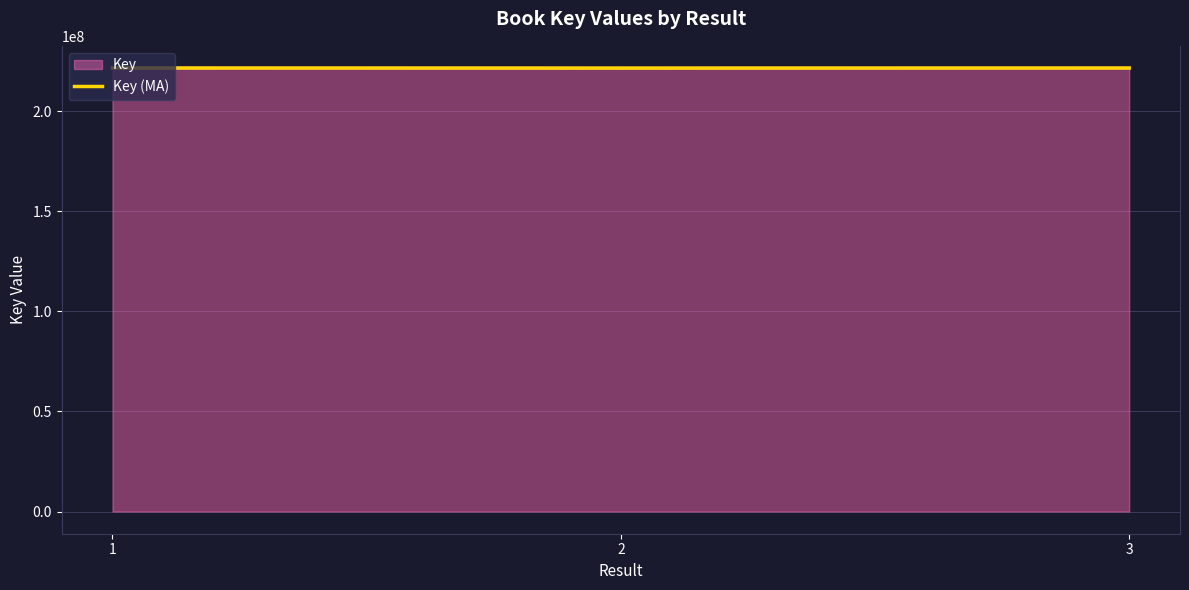

List the labels in order of value, smallest first.

2, 3, 1